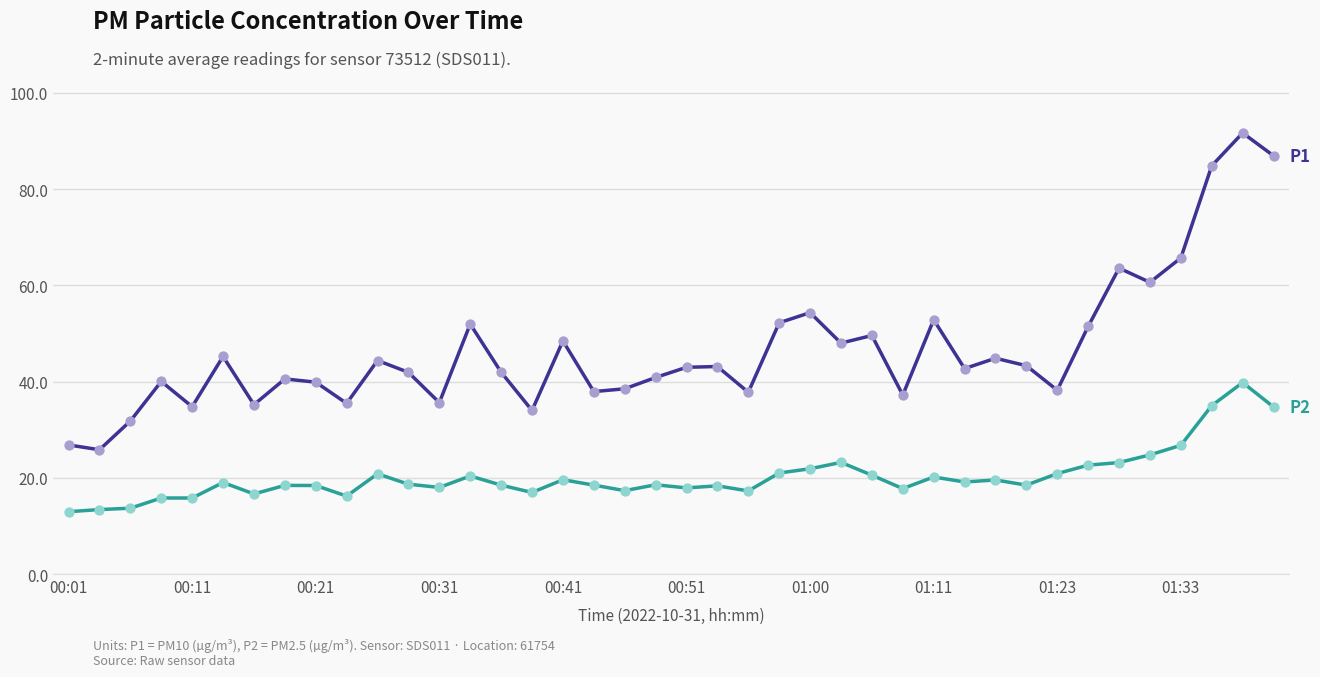

What is the greatest value displayed?

91.7